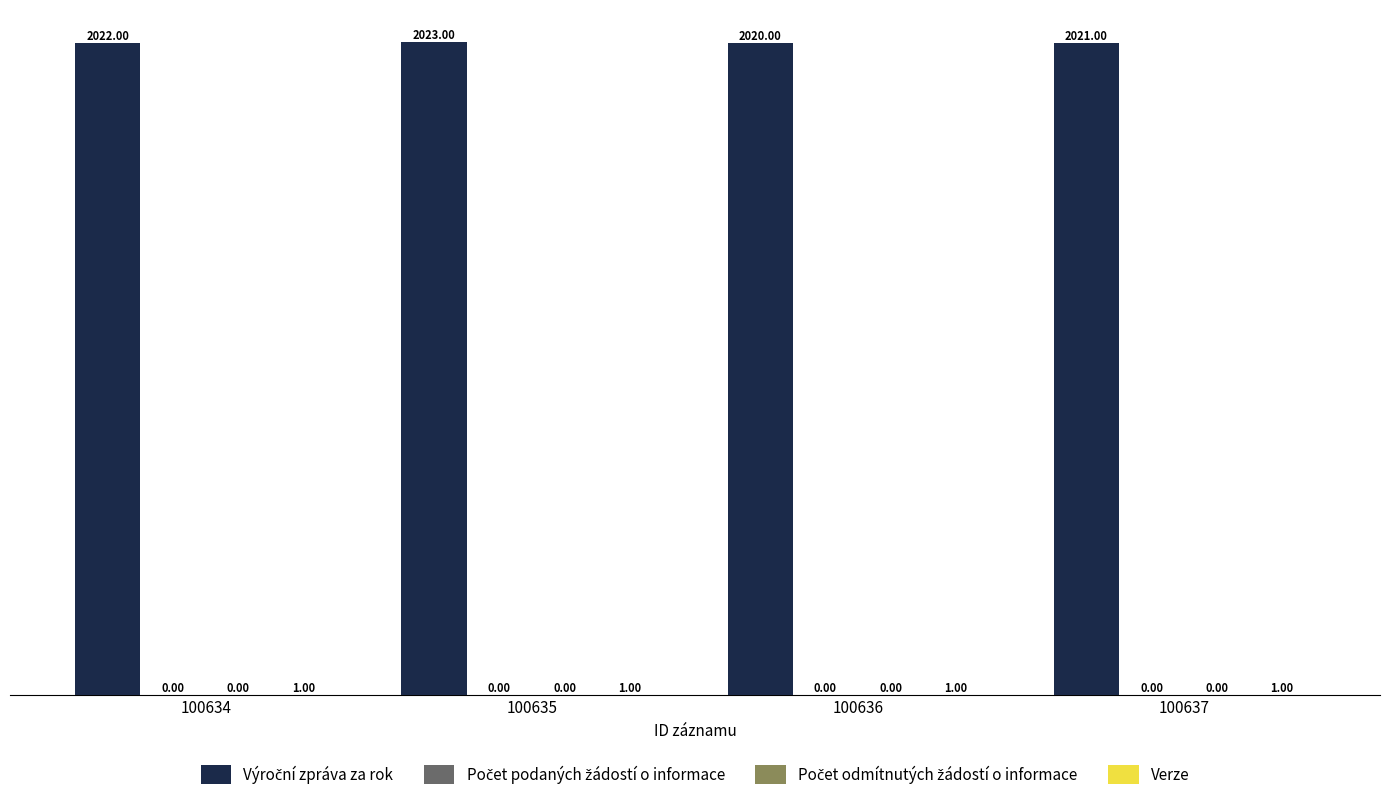

Reading left to right, list all the values displayed in this chart.

Výroční zpráva za rok: 2022	2023	2020	2021
Počet podaných žádostí o informace: 0	0	0	0
Počet odmítnutých žádostí o informace: 0	0	0	0
Verze: 1	1	1	1